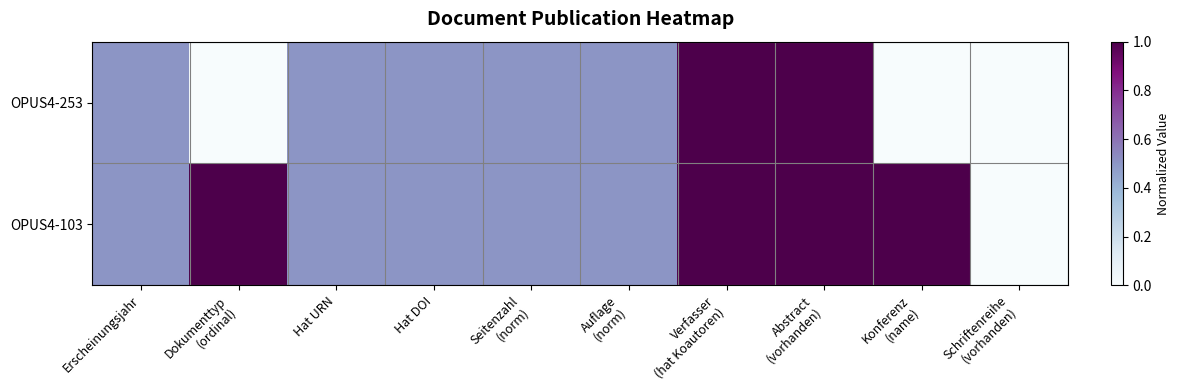

At which category is the sum across all series the highest?

Verfasser
(hat Koautoren)